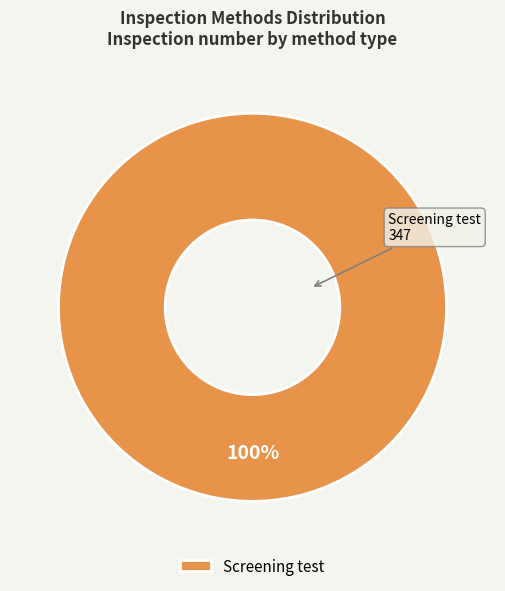

True or false: Screening test accounts for 85% of the total.

False